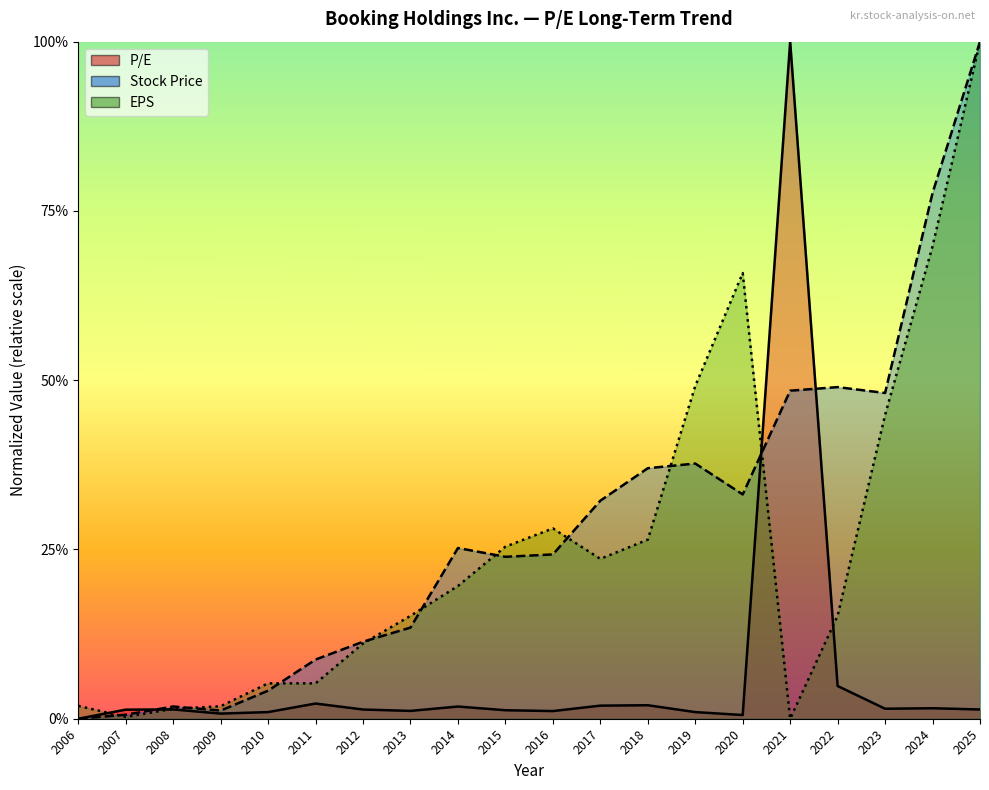

What is the difference between the maximum and minimum values in the EPS series?

1.0